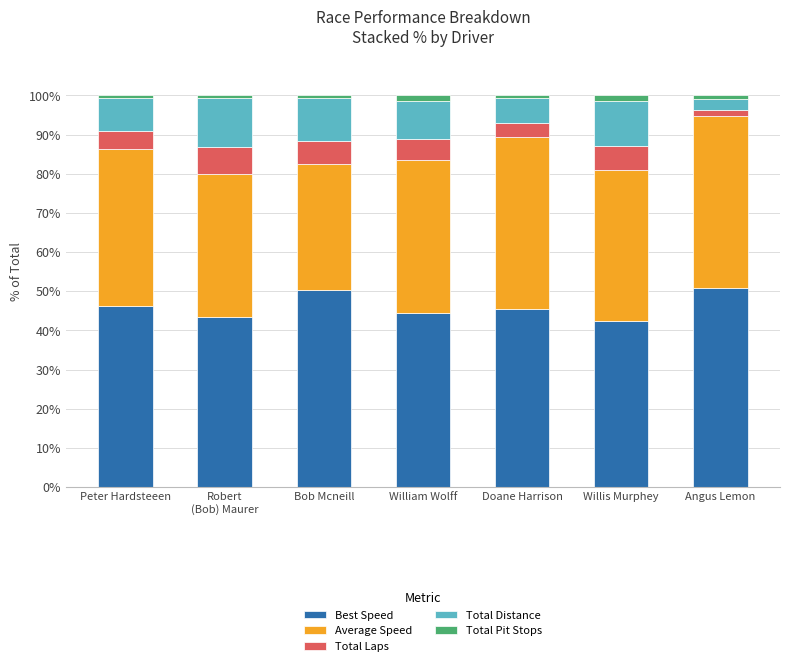

How many series are shown in this chart?

5